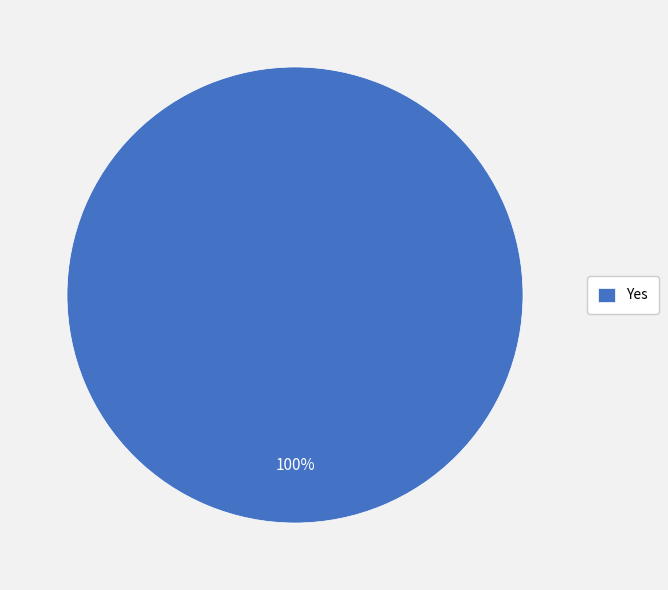

What percentage is the Yes slice, to the nearest percent?

100%